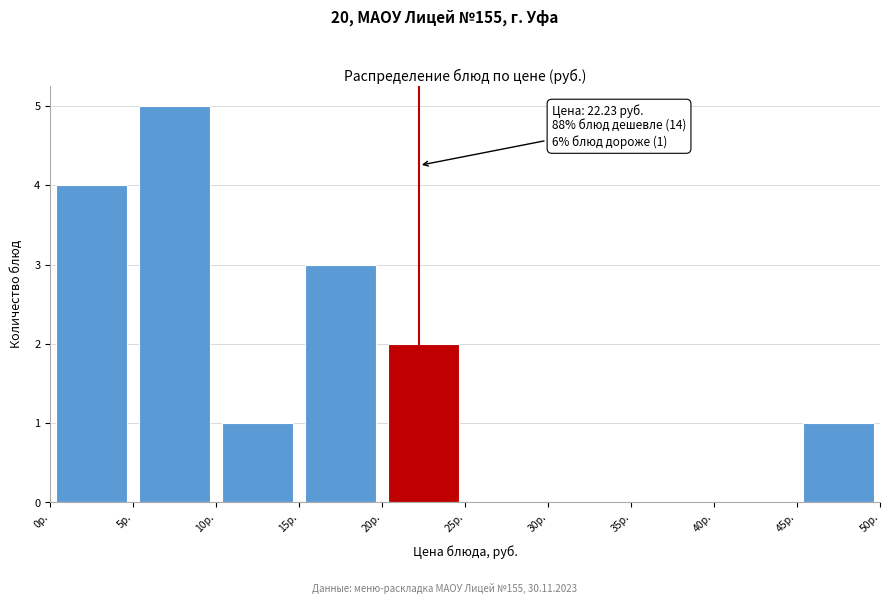

Over which range of the x-axis is the bar tallest?

5 to 10